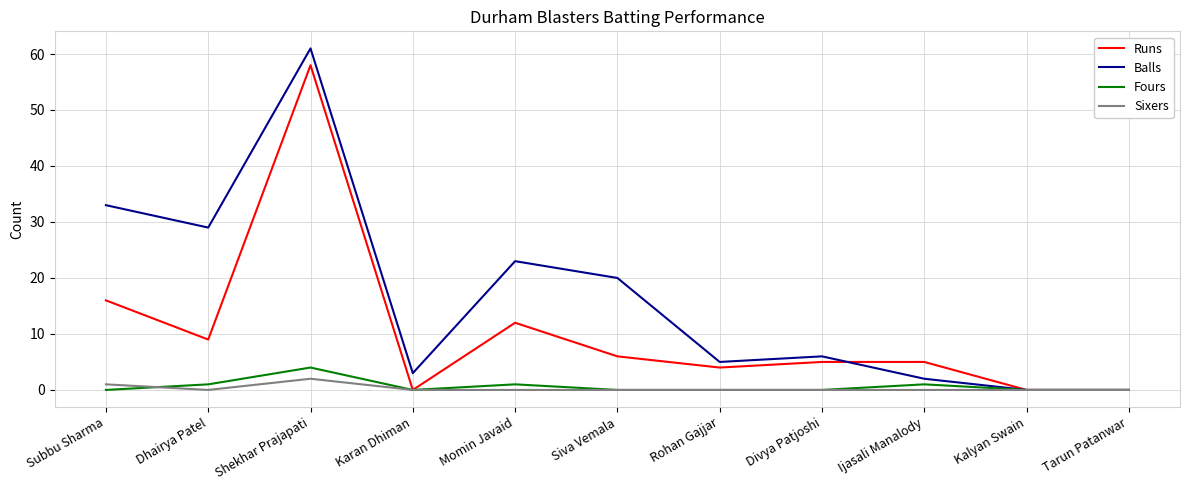

Rank the series at Momin Javaid from highest to lowest value.

Balls, Runs, Fours, Sixers